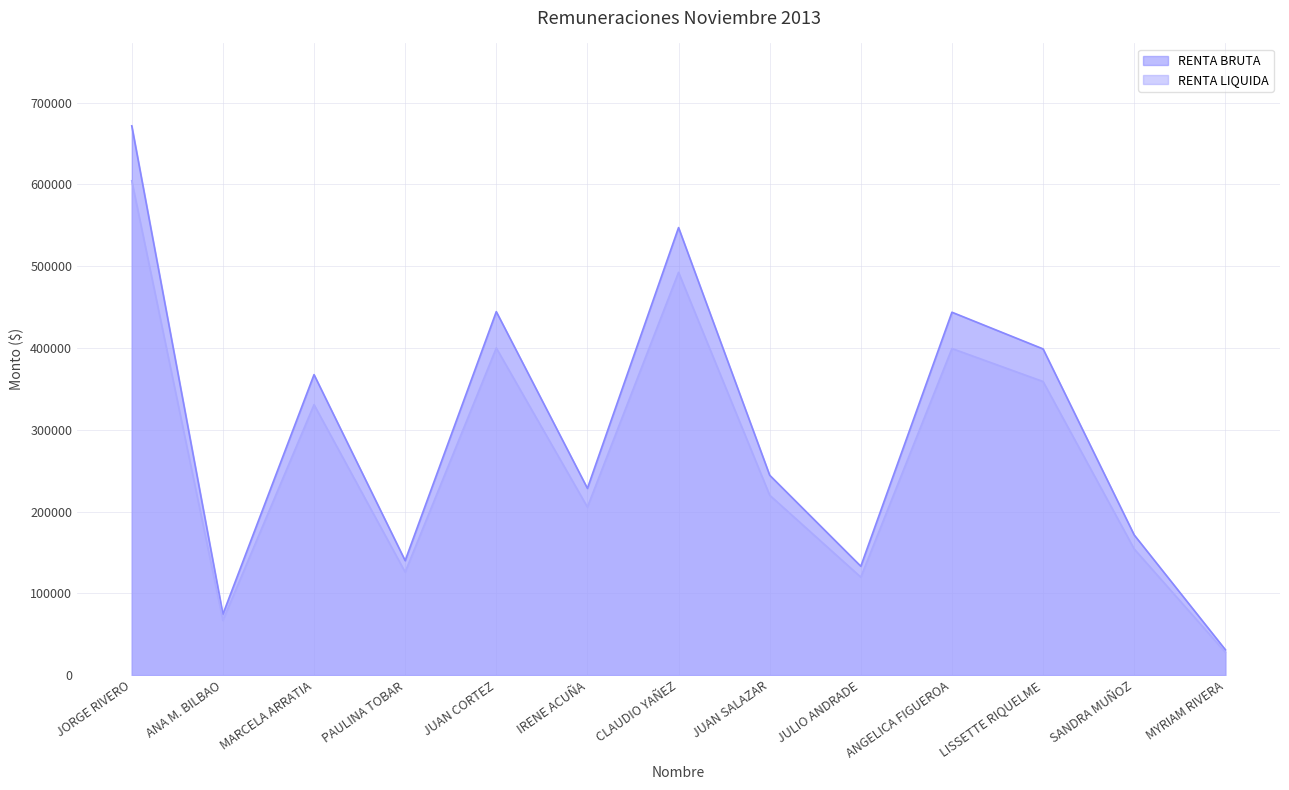

True or false: RENTA LIQUIDA and RENTA BRUTA intersect in this chart.

False